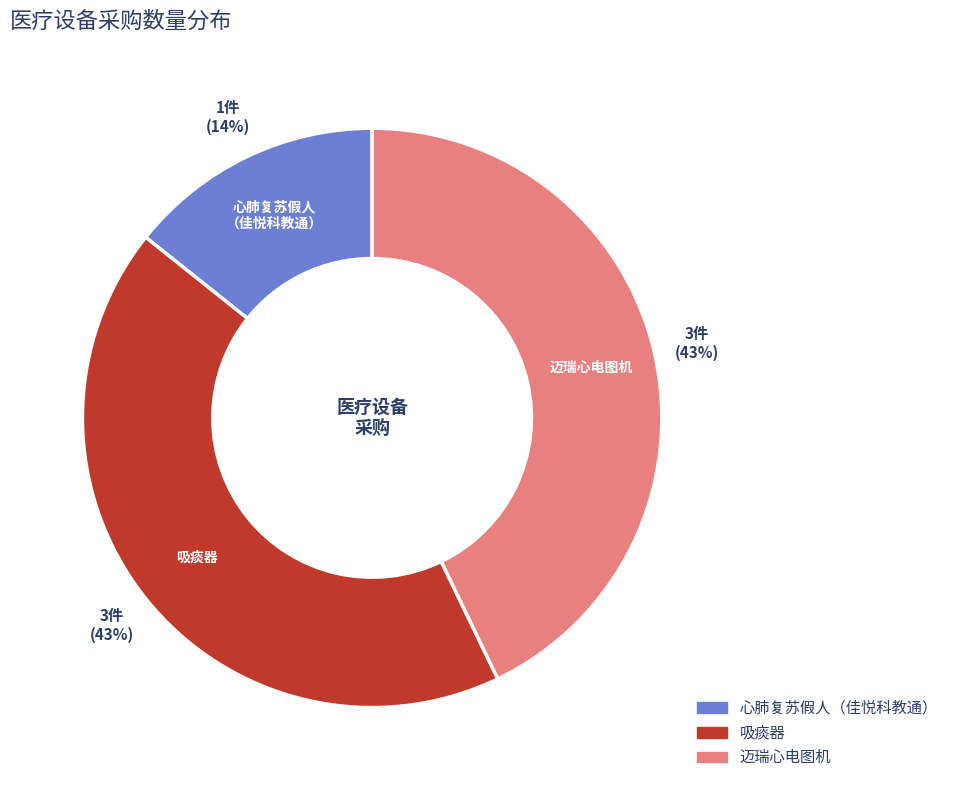

Count the number of slices in the pie.

3